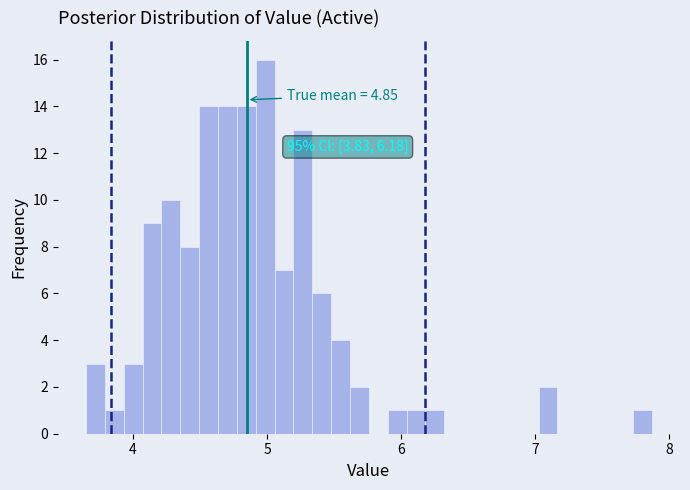

Around what value on the x-axis is the tallest bar? Give the approximate position of its centre, as read against the axis.

5.0